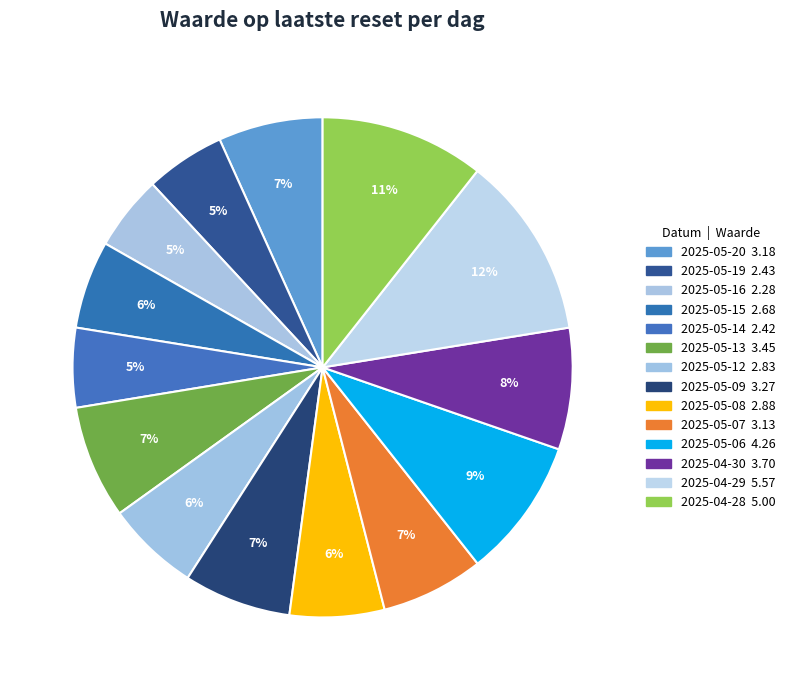

True or false: 2025-05-12 accounts for 1% of the total.

False